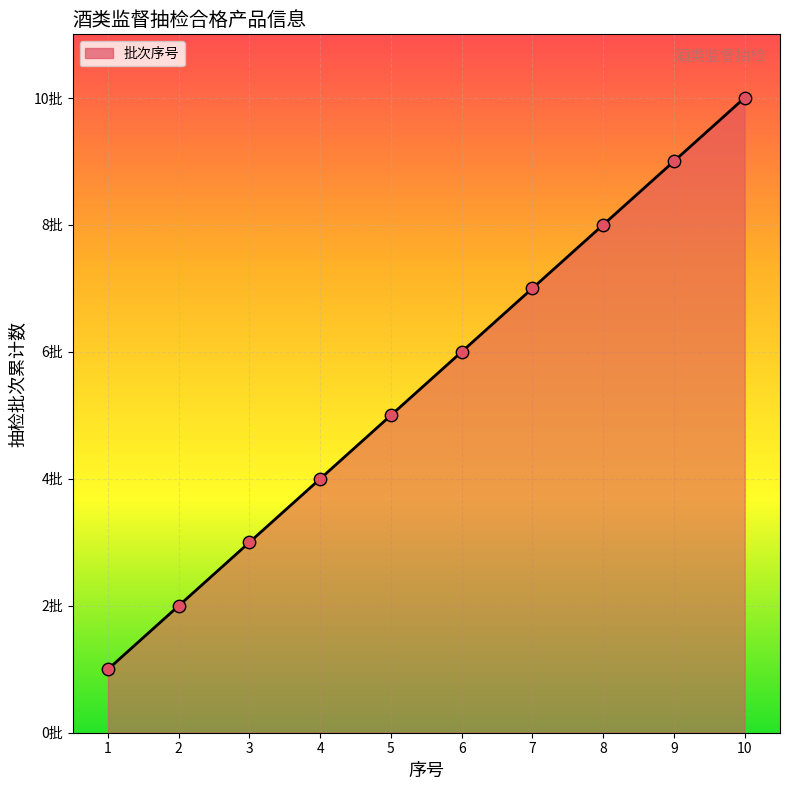

Is this an area chart (filled region under the line)?

Yes